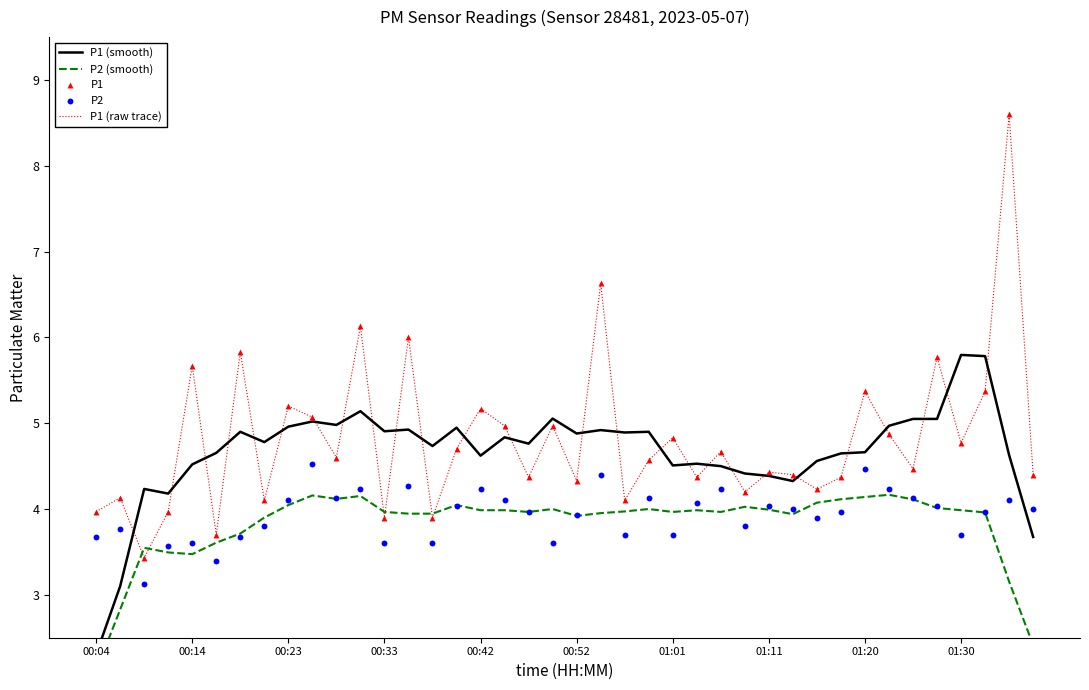

Which series contains the lowest Y value?

P2 (smooth)